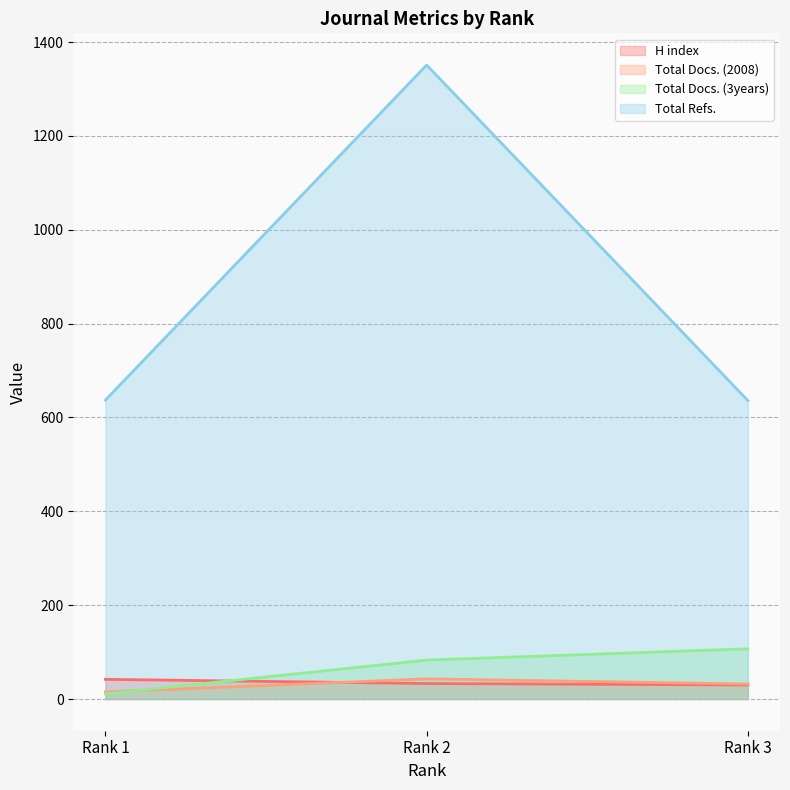

What is the approximate value of H index at Rank 1?

42